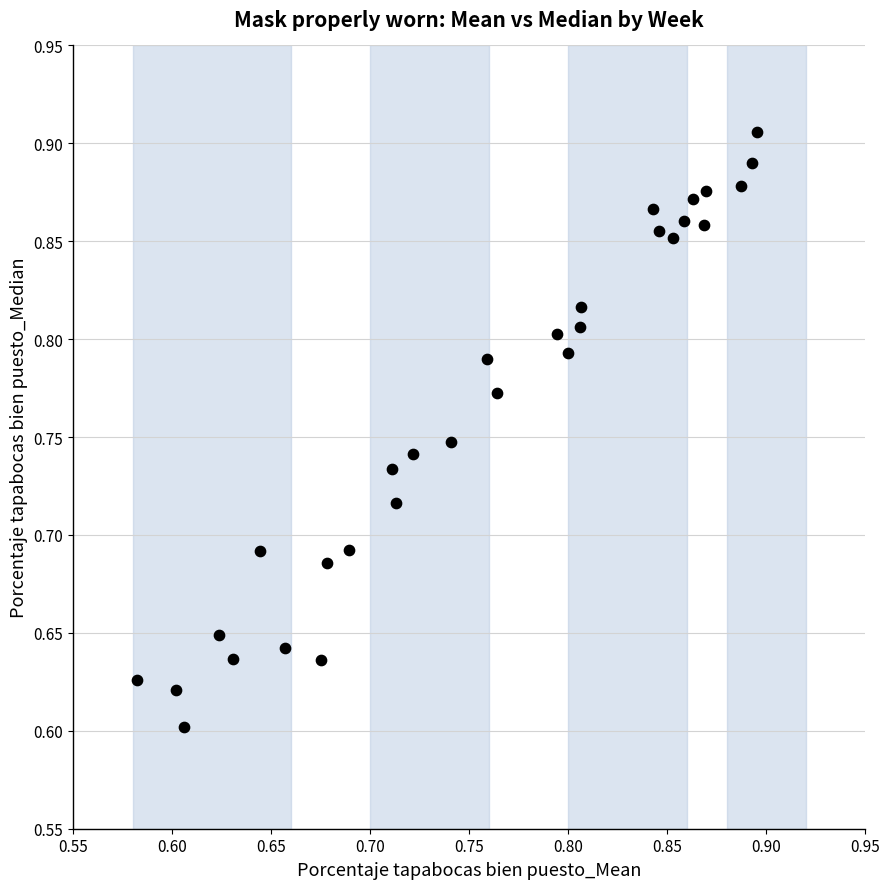

What is the range of Y values (max minus min)?

0.3